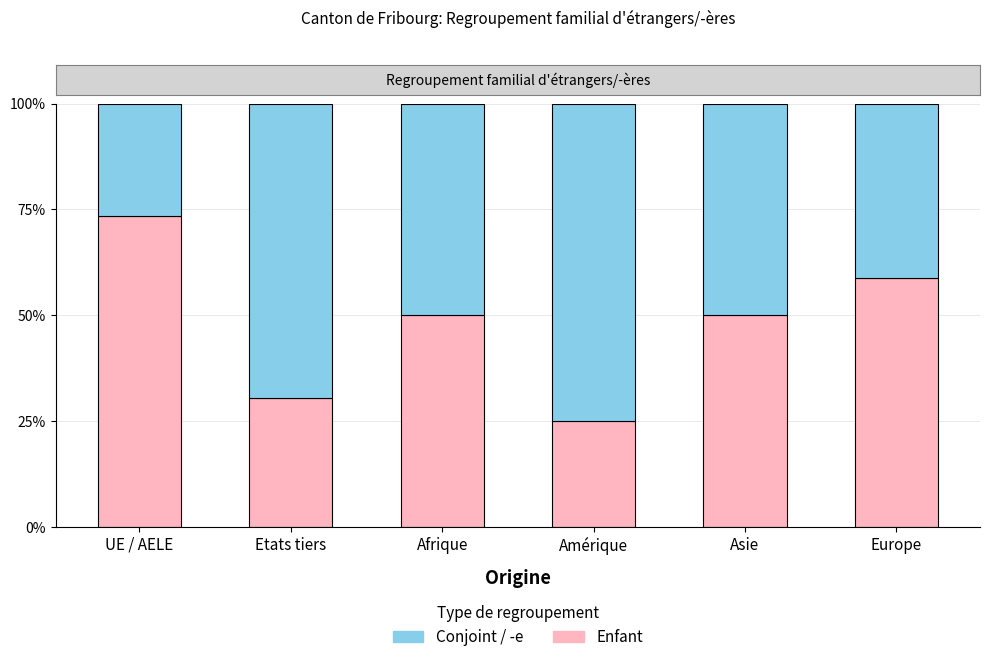

What is the difference between the second highest and minimum values in the Conjoint / -e series?

0.4